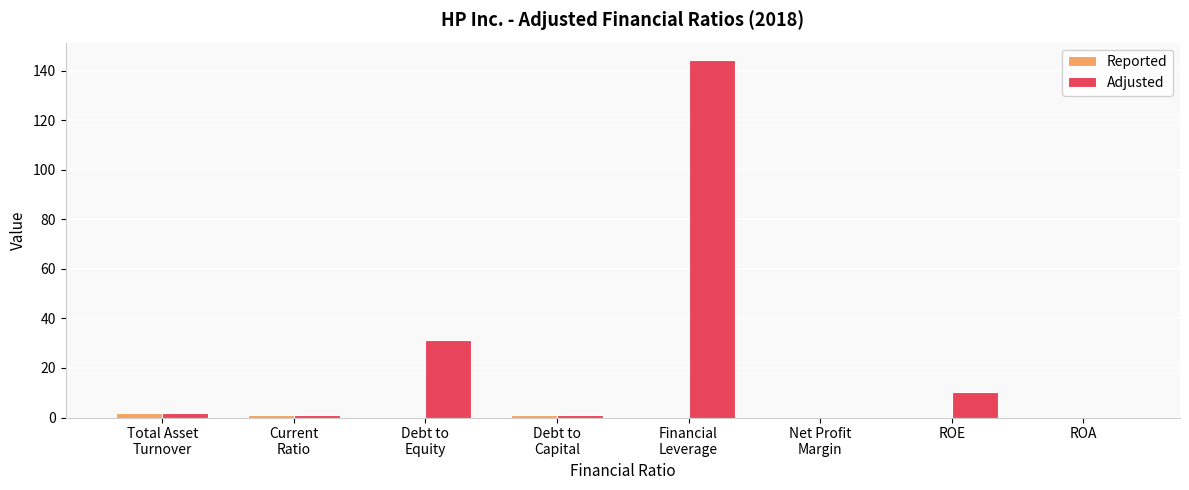

Which series has the largest total across all categories?

Adjusted